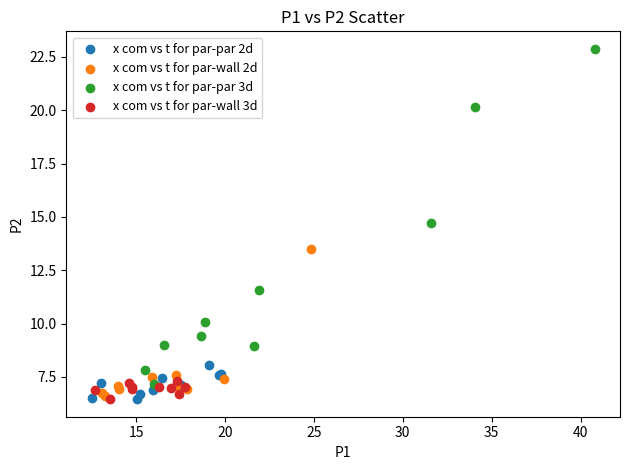

Which series contains the highest Y value?

x com vs t for par-par 3d